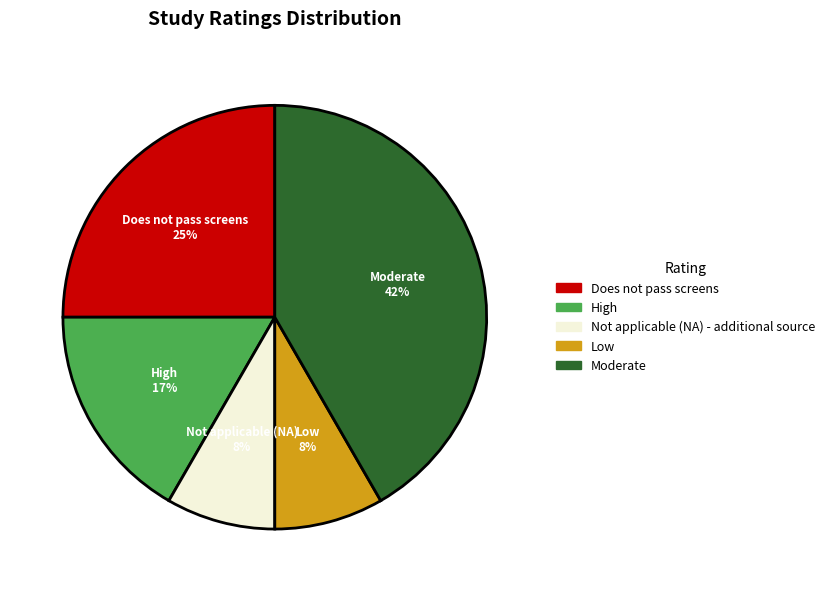

To the nearest percent, what percentage of the pie is Moderate?

42%